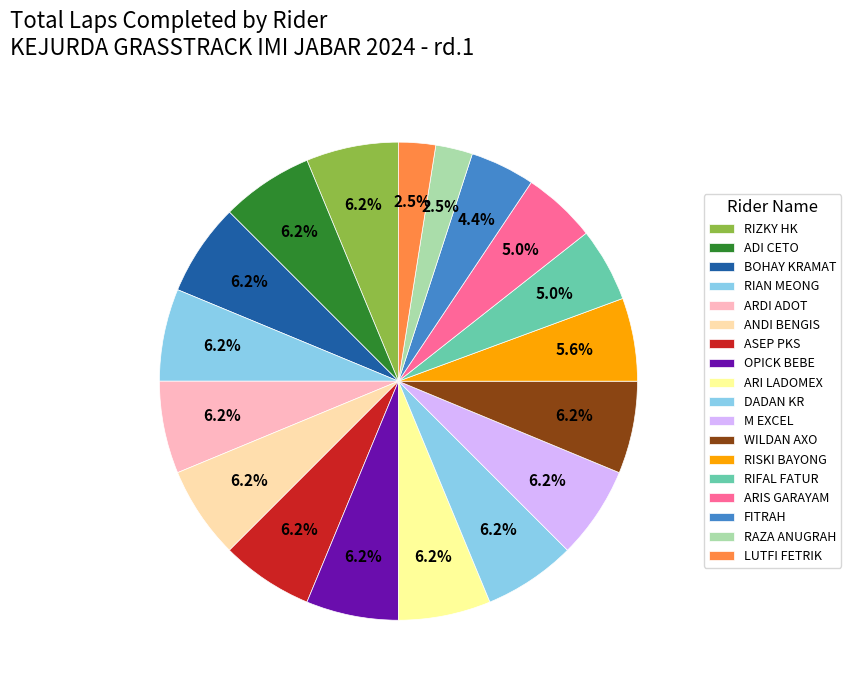

Which category has the smallest portion of the pie?

RAZA ANUGRAH